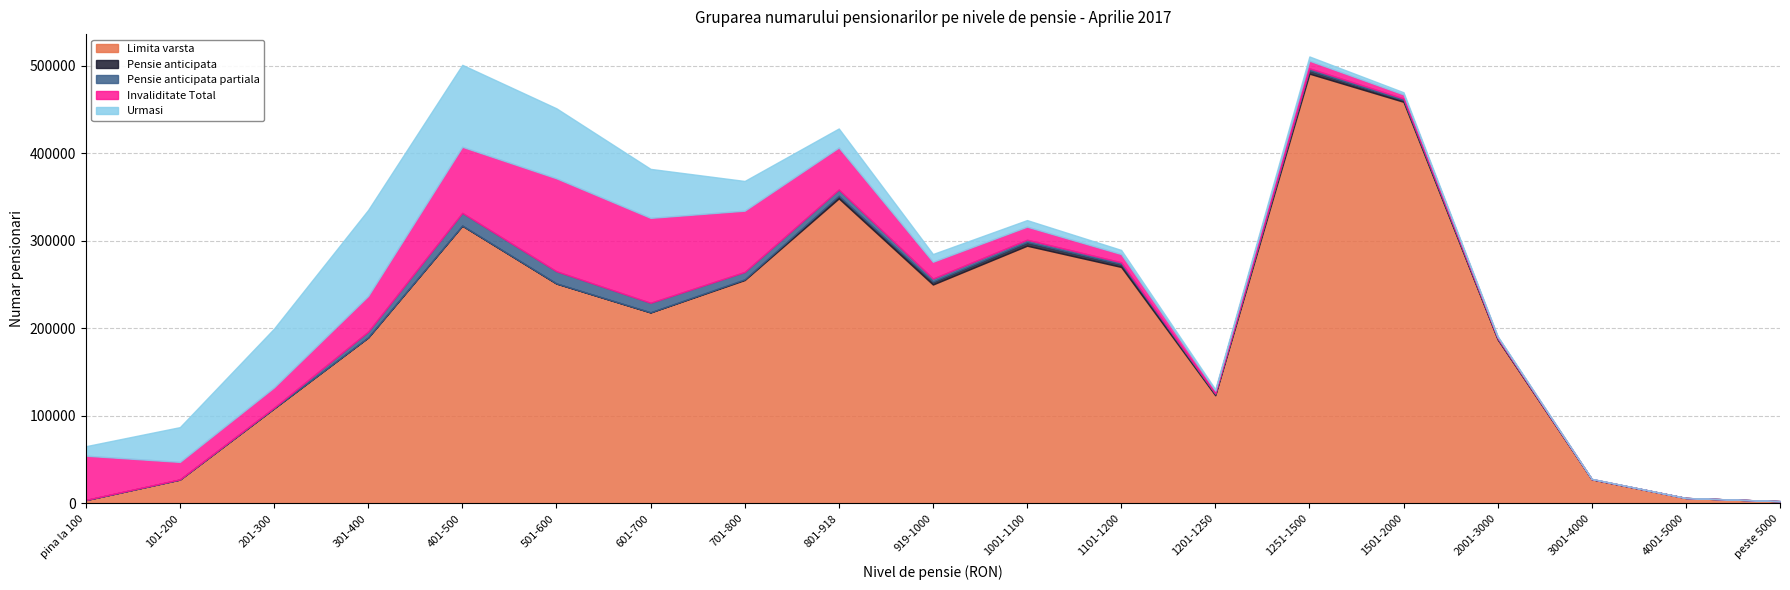

Rank the series at 1251-1500 from lowest to highest value.

Pensie anticipata partiala, Pensie anticipata, Urmasi, Invaliditate Total, Limita varsta